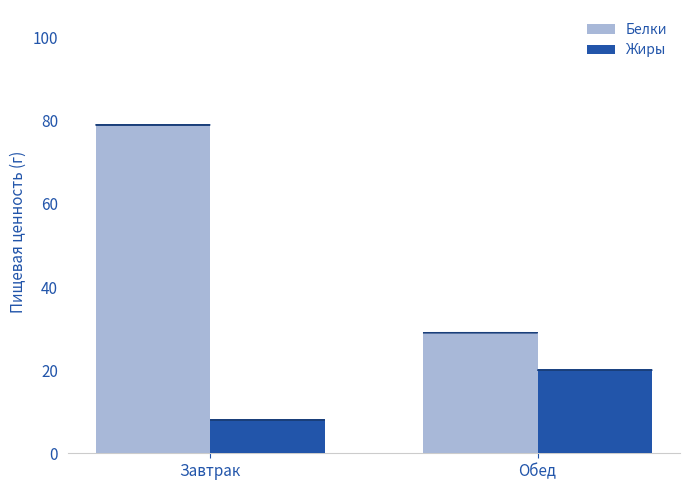

Are the bars horizontal?

No